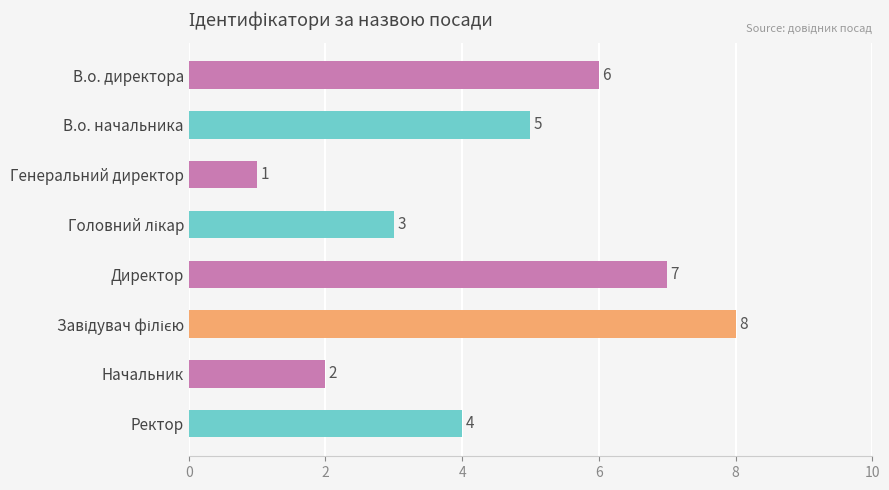

What is the approximate value at Ректор?

4